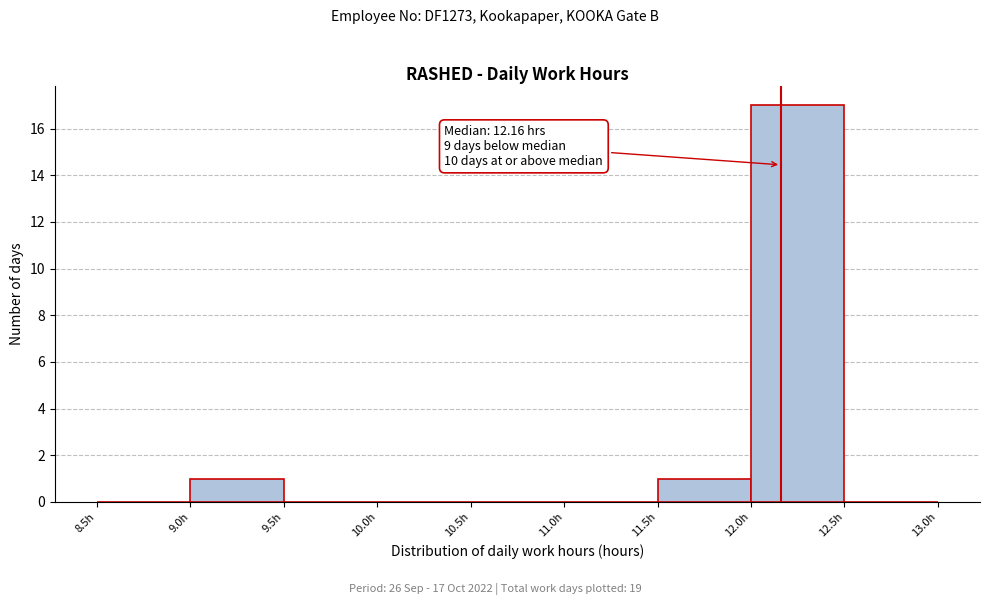

Which range on the x-axis has the tallest bar?

12.0 to 12.5